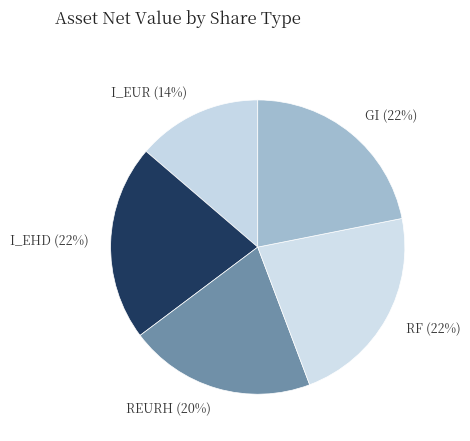

To the nearest percent, what is the average slice percentage?

20%